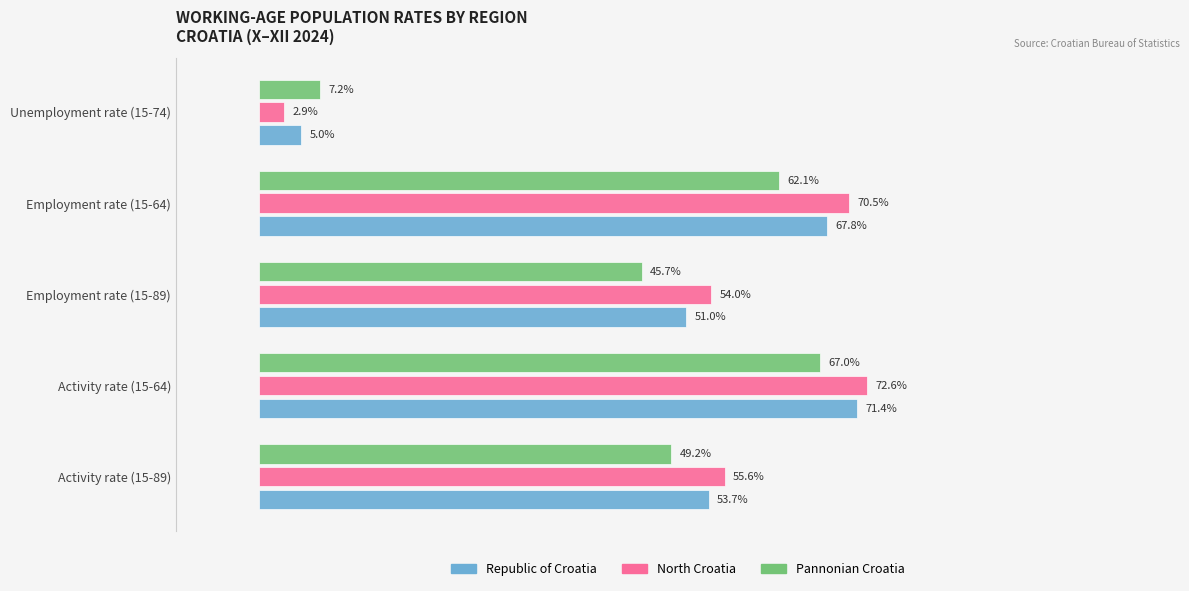

At which label is Pannonian Croatia closest to 37?

Employment rate (15-89)